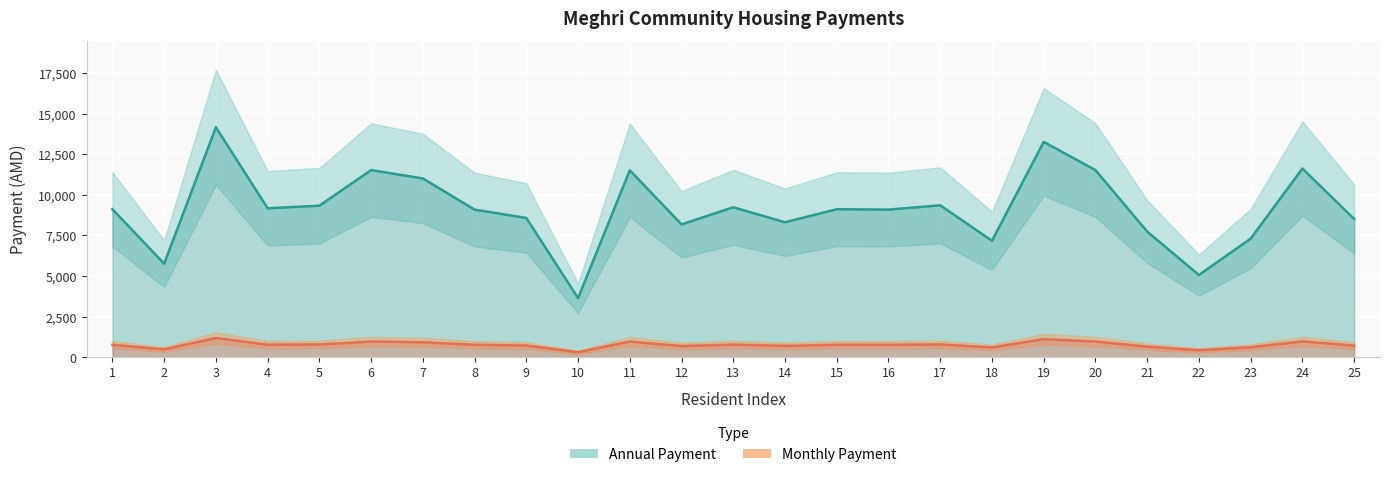

How many lines are shown in the chart?

2